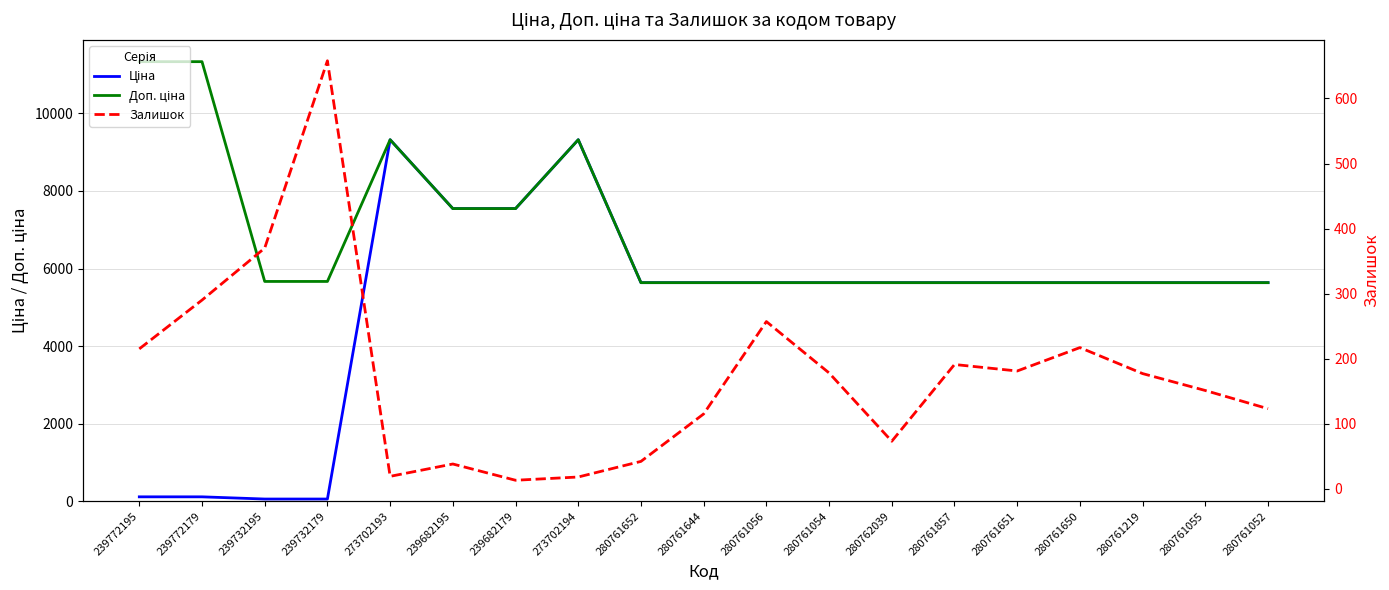

What is the approximate value of Ціна at 280761652?

5636.0